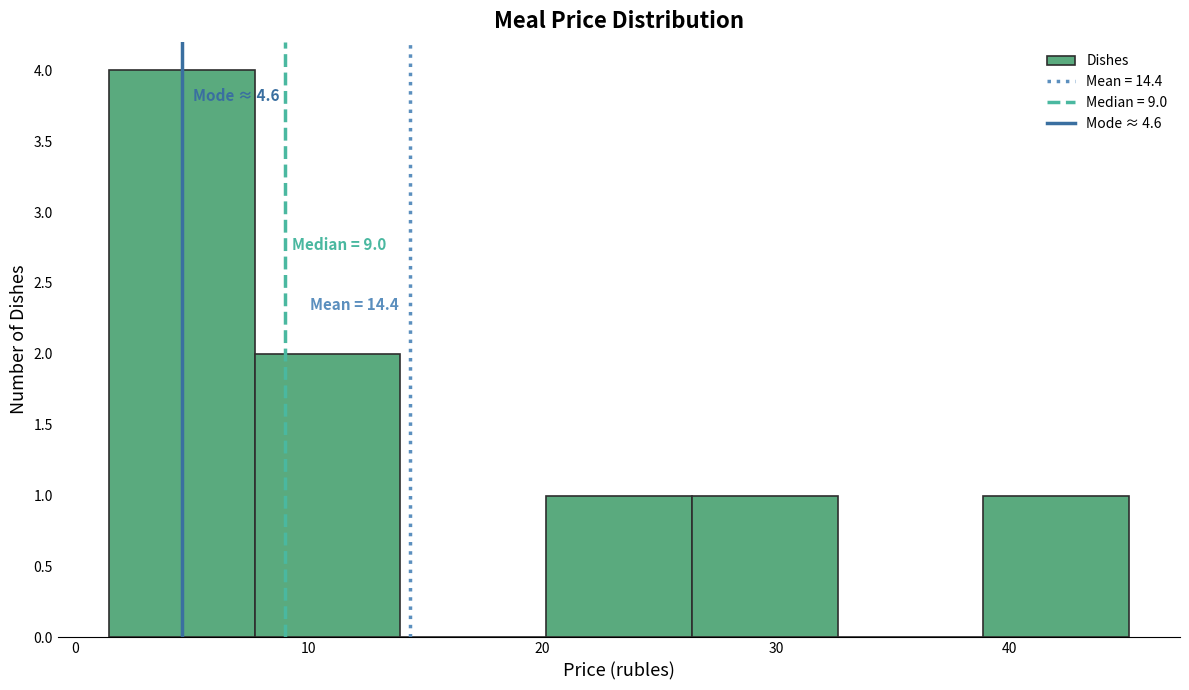

Over which range of the x-axis is the bar tallest?

1 to 8